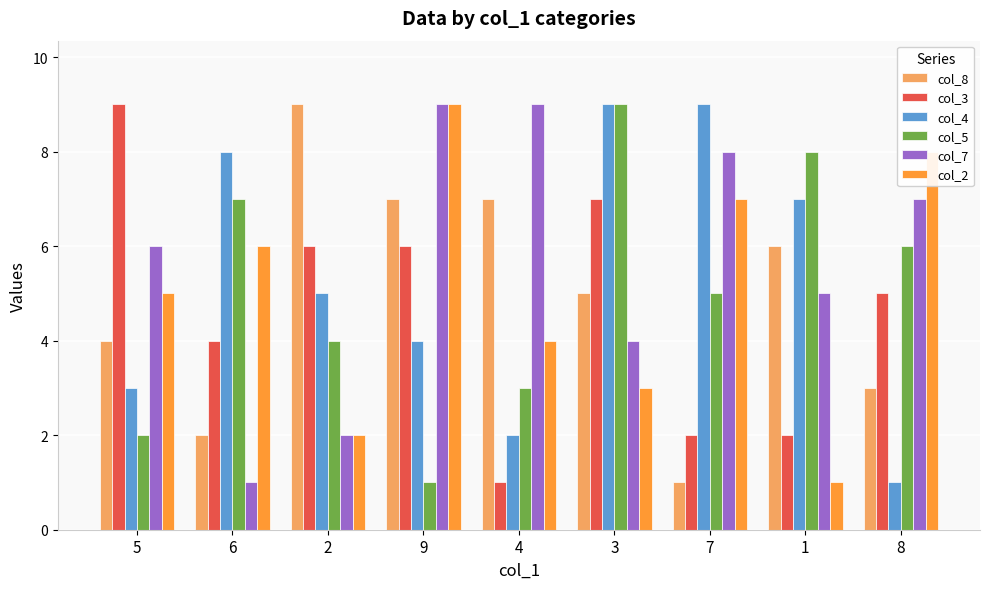

What is the greatest value displayed?

9